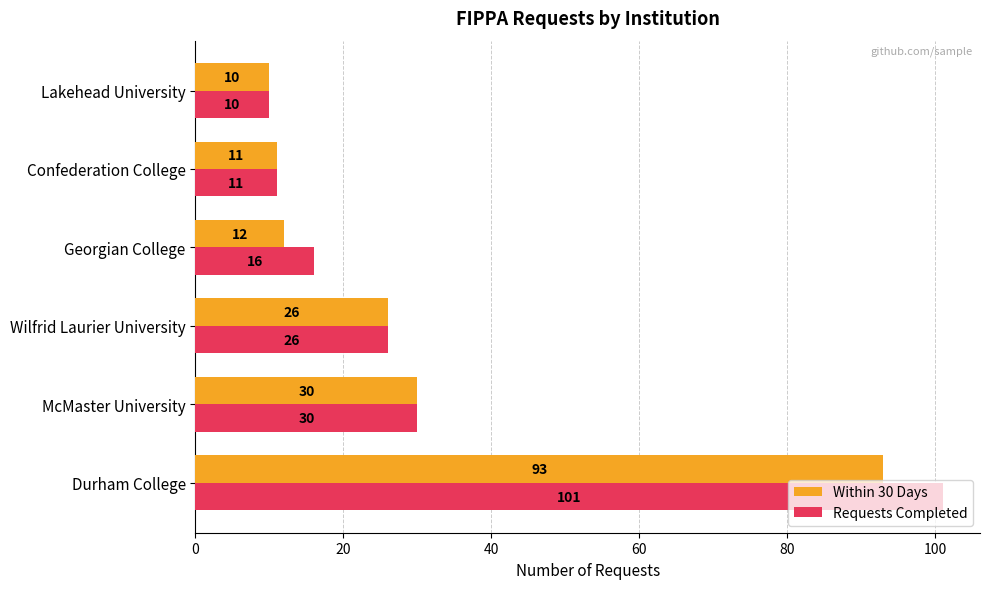

What is the total value across all series at Lakehead University?

20